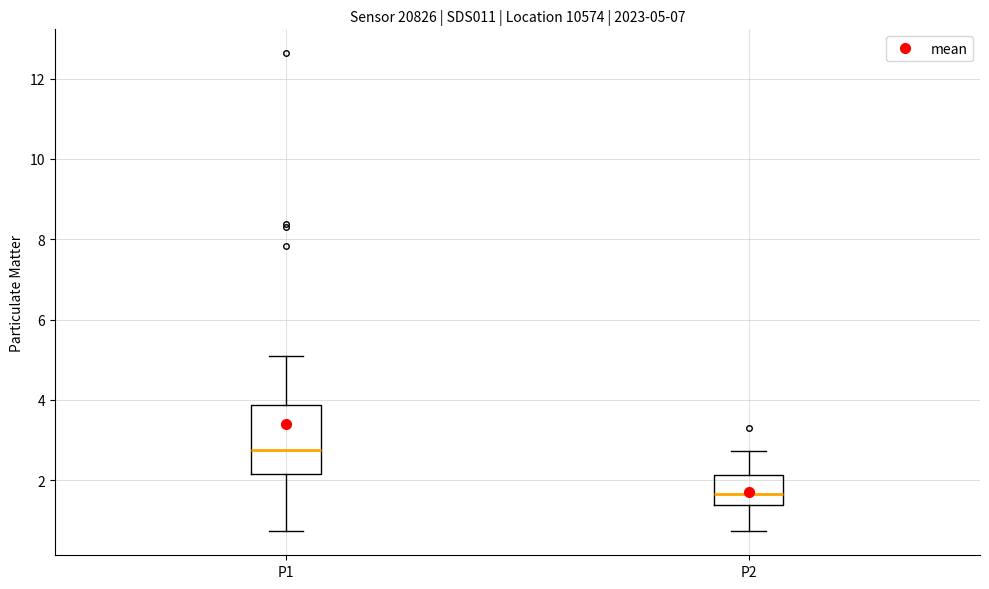

Which box is the tallest, from its lower edge to its upper edge?

P1